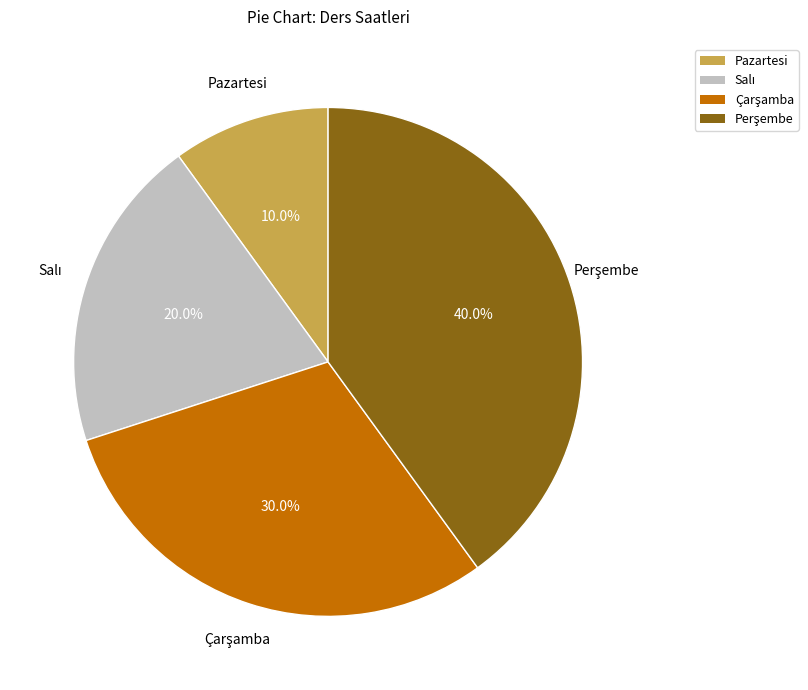

How many segments does this pie chart have?

4